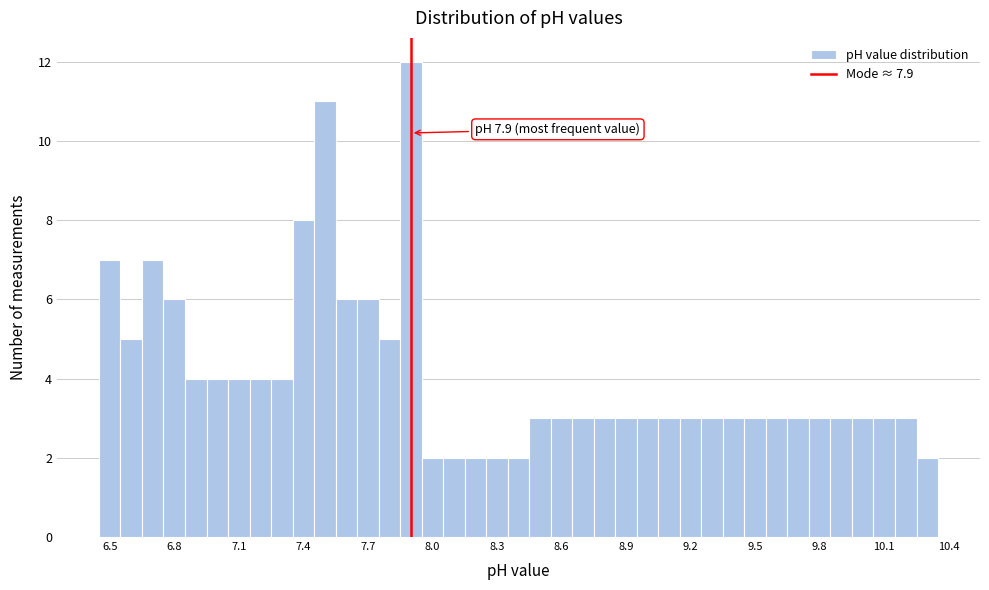

Read against the x-axis, roughly where is the centre of the tallest bar?

7.90